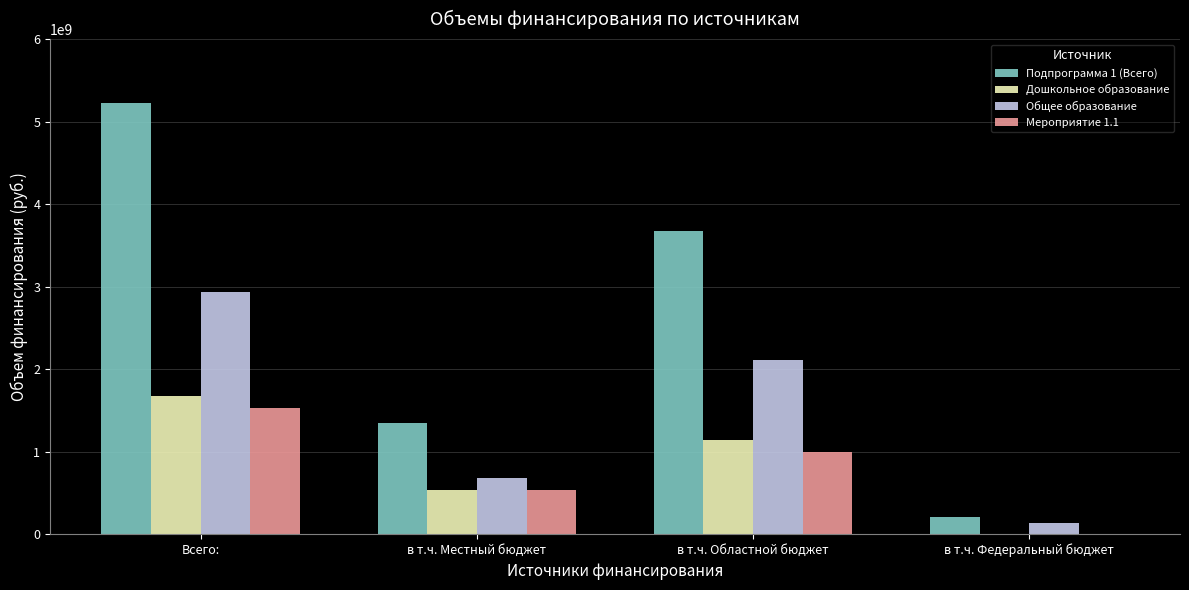

What is the sum of all Мероприятие 1.1 values?

3047370252.2